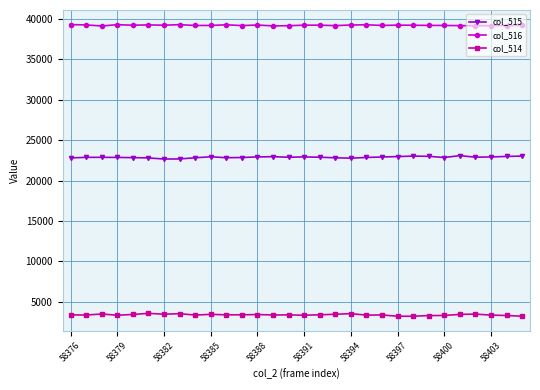

True or false: col_514 and col_516 intersect in this chart.

False